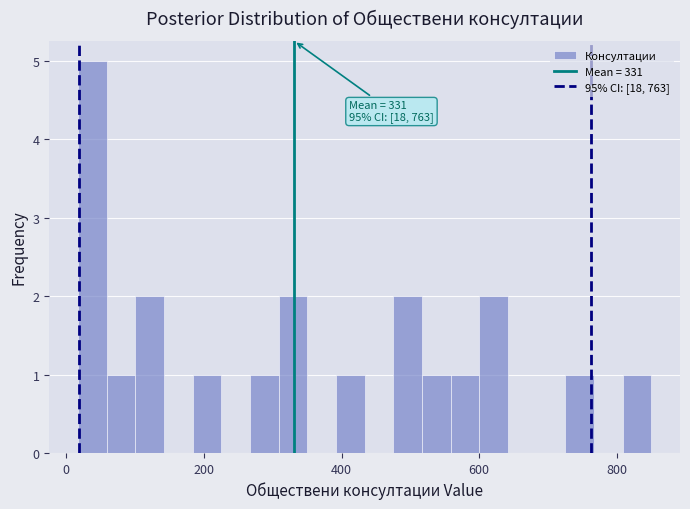

Read against the x-axis, roughly where is the centre of the tallest bar?

40